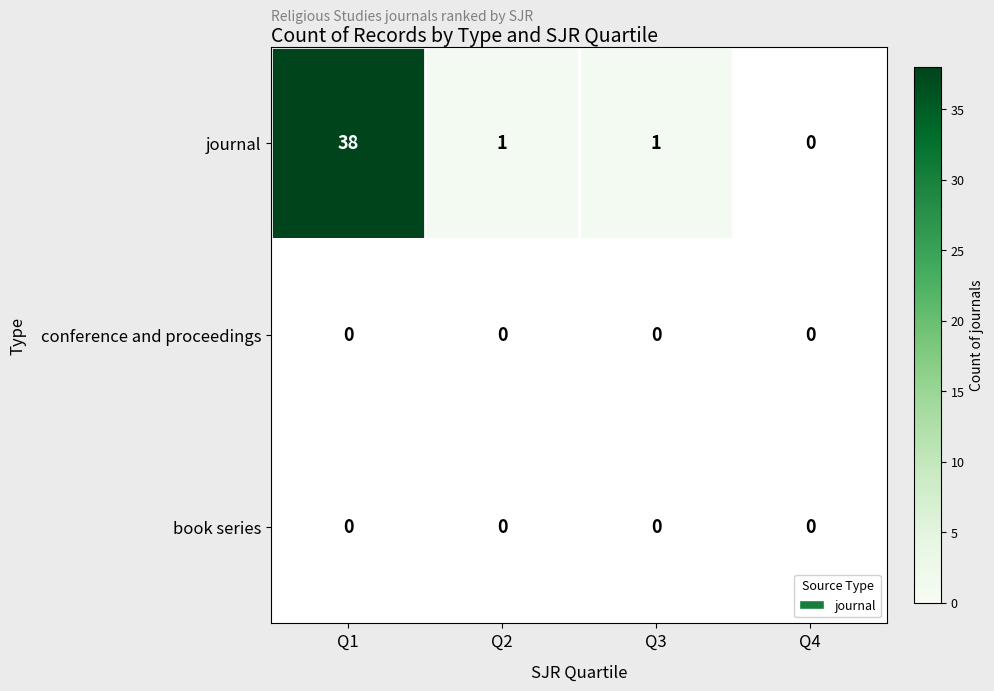

How many distinct data groups are displayed?

3